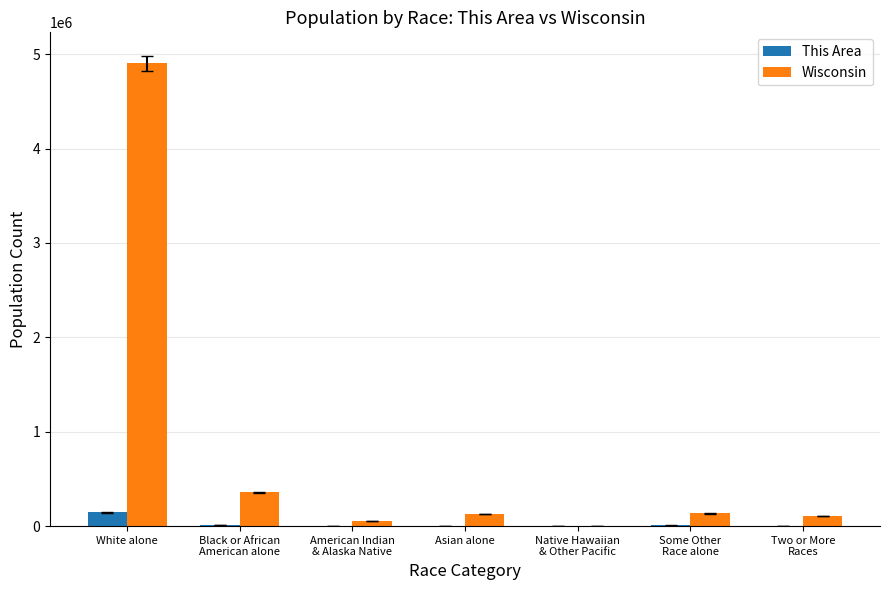

What is the sum of all This Area values?

170251